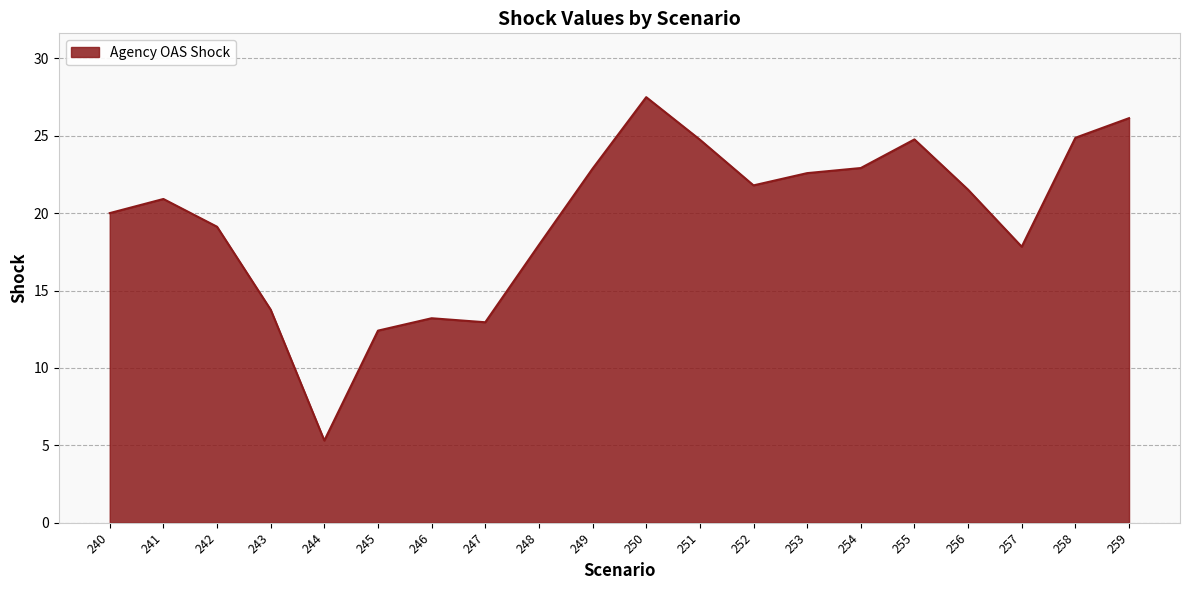

What is the maximum value shown in the chart?

27.5